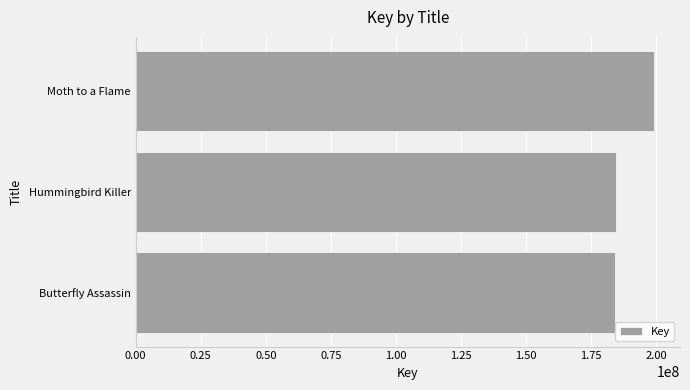

What is the label of the 2nd bar from the top?

Hummingbird Killer